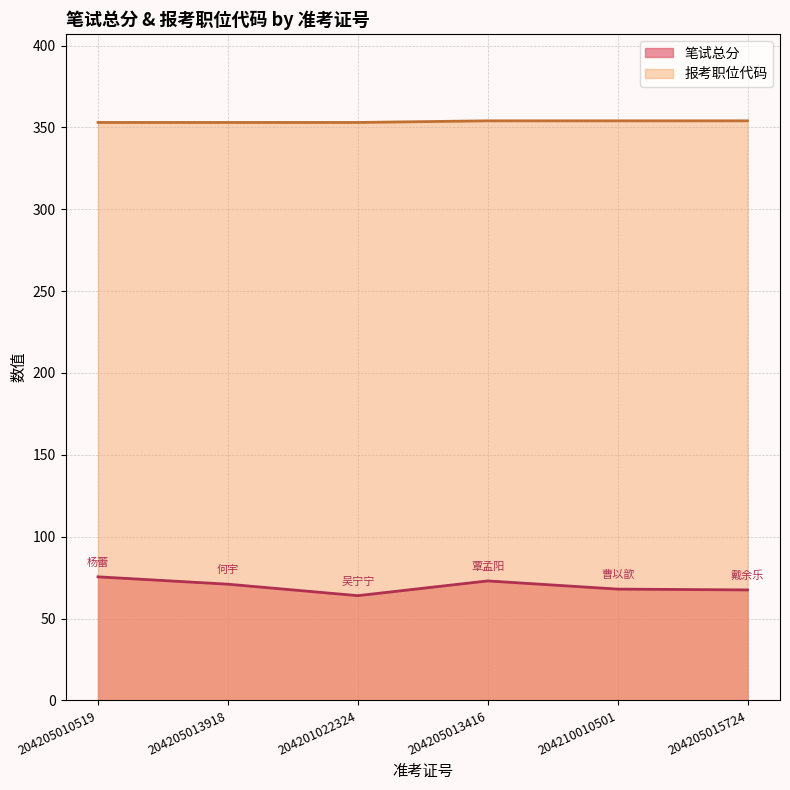

True or false: 报考职位代码 and 笔试总分 cross at least once.

False